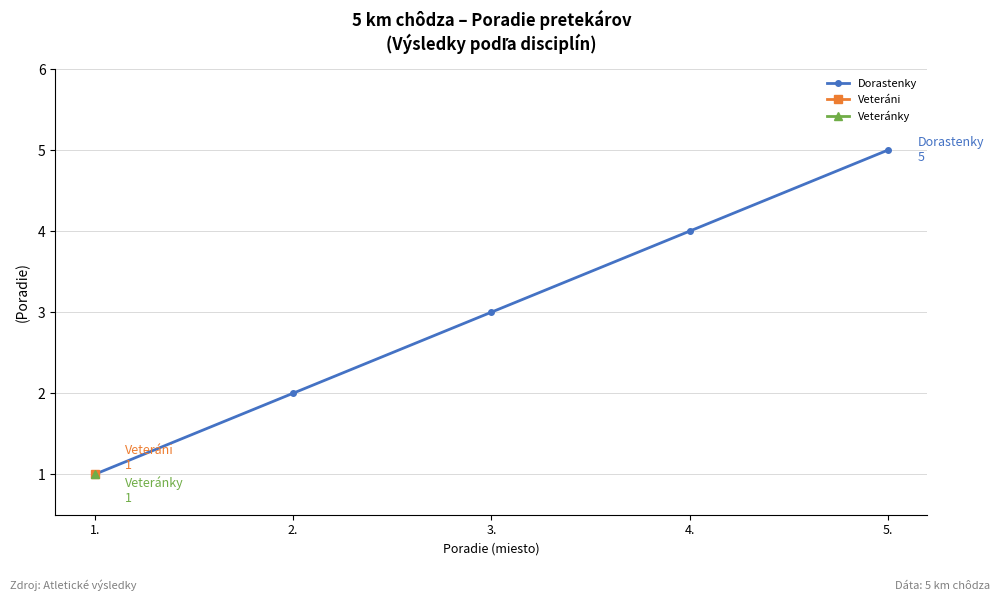

Rank the categories by value from highest to lowest.

5., 4., 3., 2., 1.